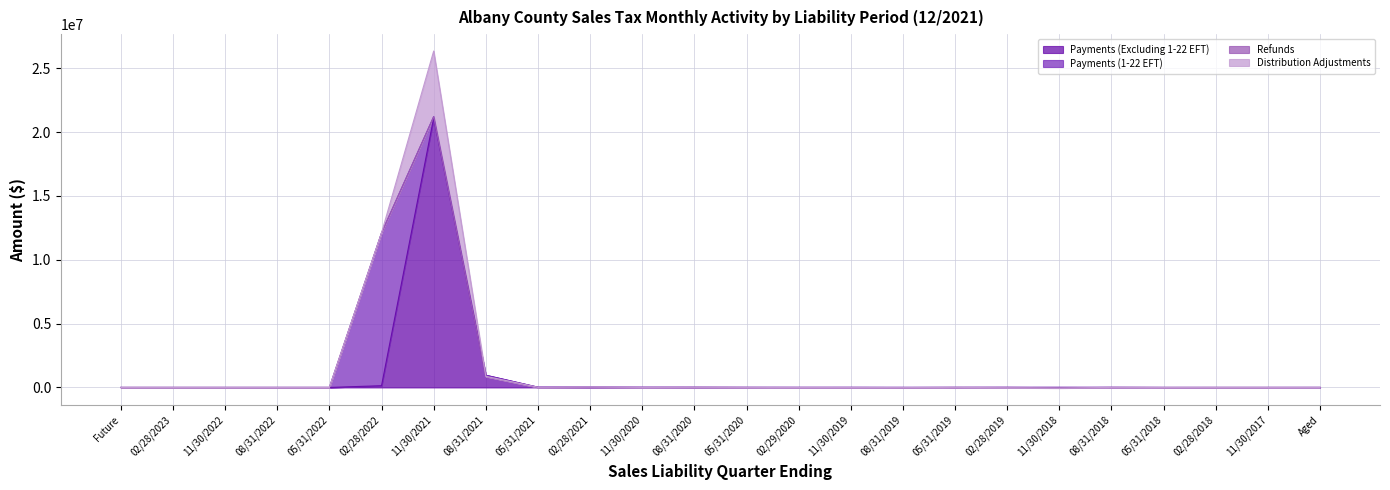

At which category does Payments (Excluding 1-22 EFT) reach its first local peak?

11/30/2022